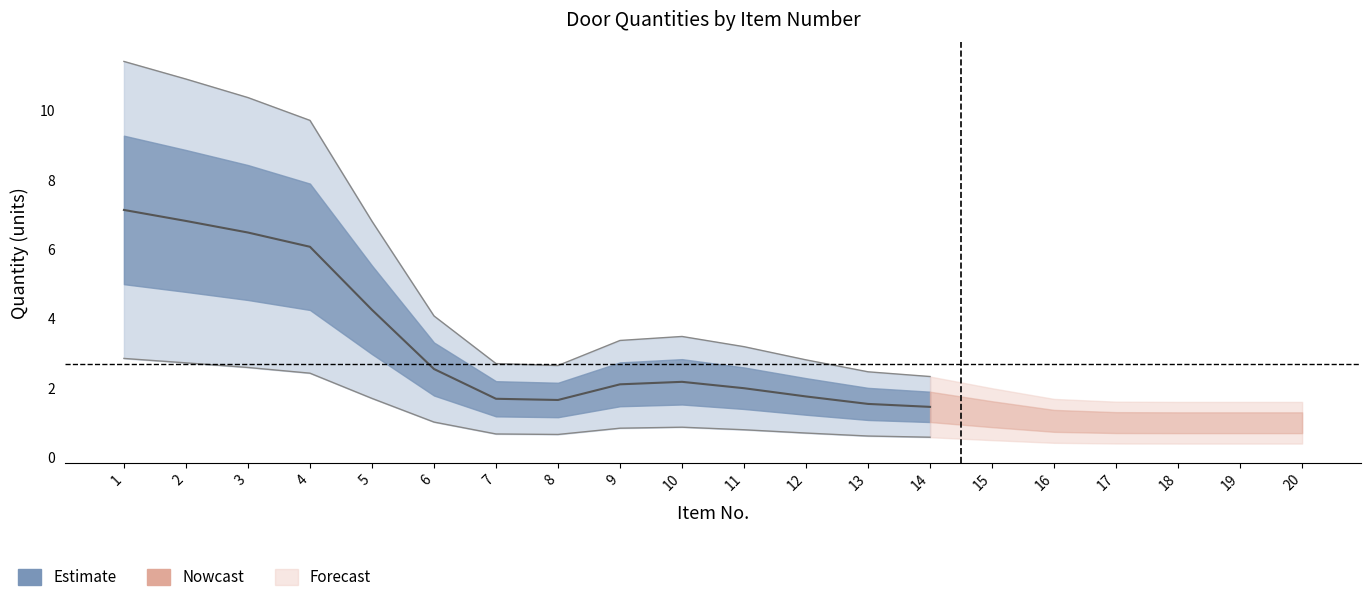

The value at 14 is 3. True or false?

False